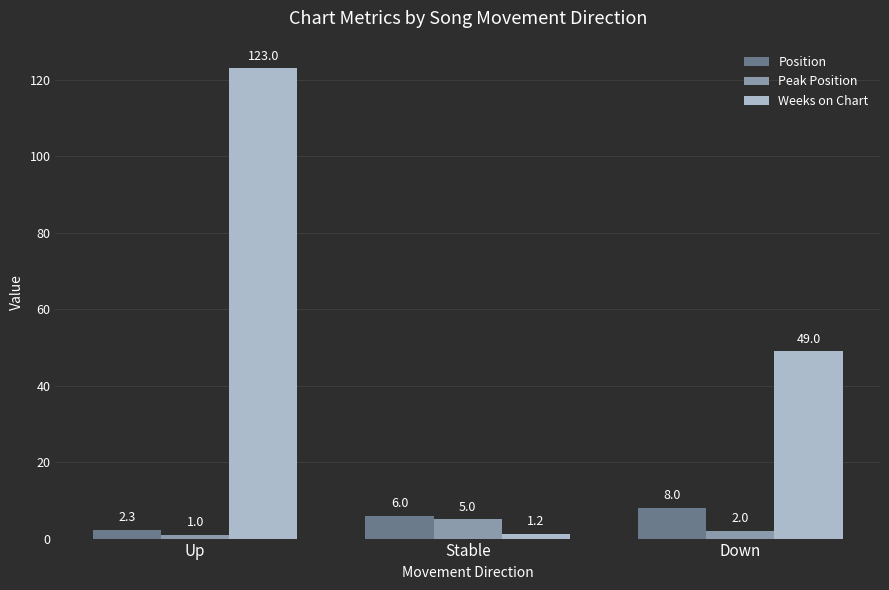

How many categories are shown in the chart?

3